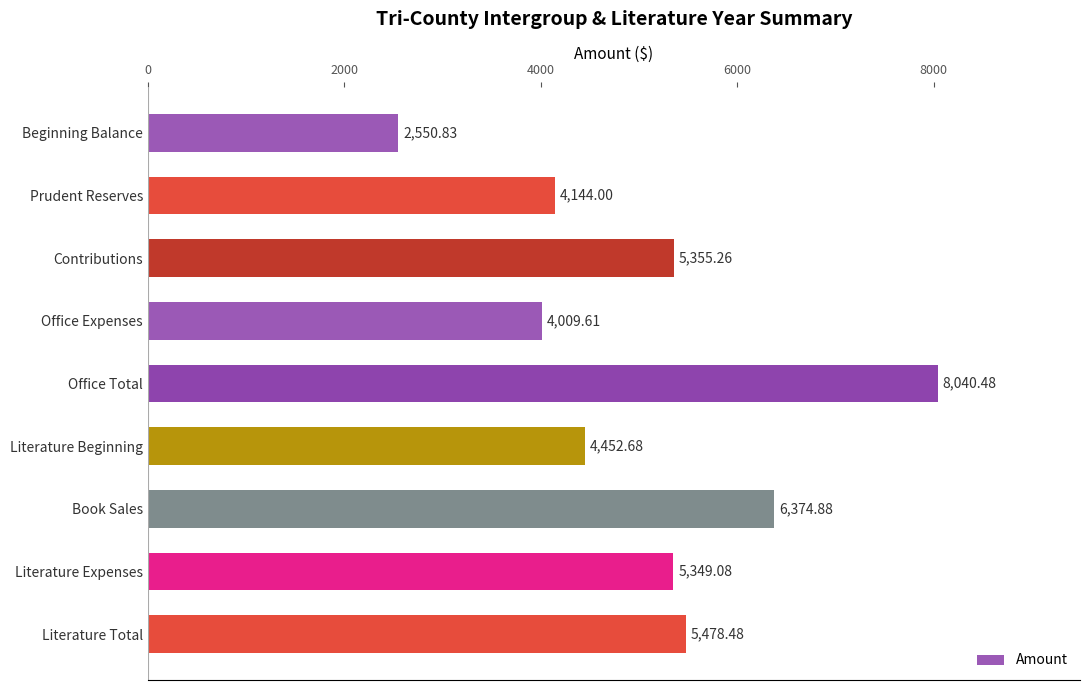

What is the label of the 7th bar from the bottom?

Contributions